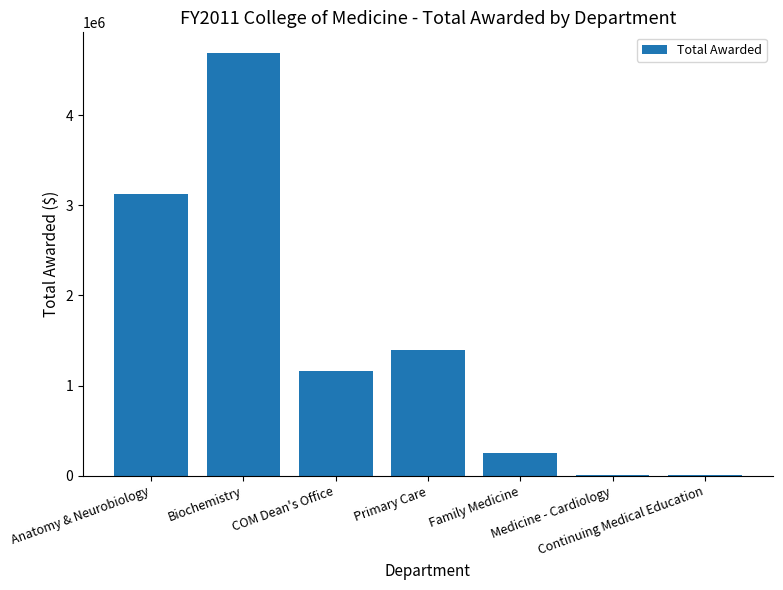

How many distinct data groups are displayed?

1